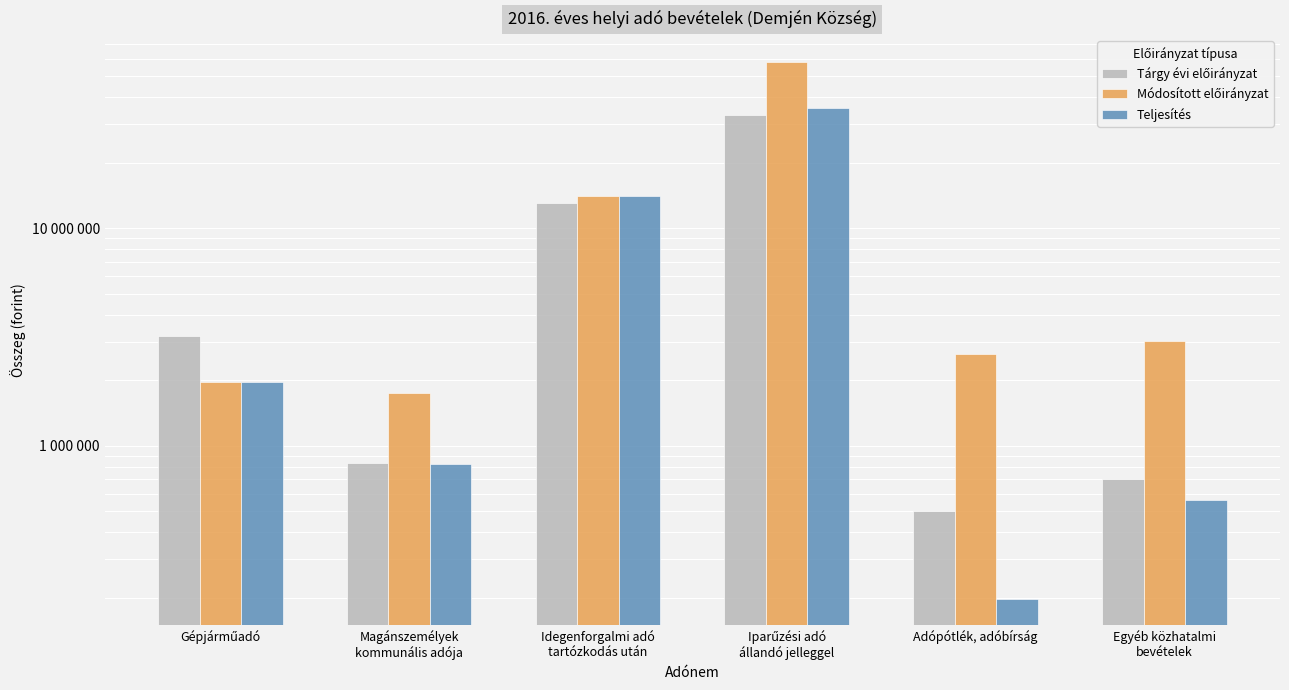

At which category is the sum across all series the highest?

Iparűzési adó
állandó jelleggel